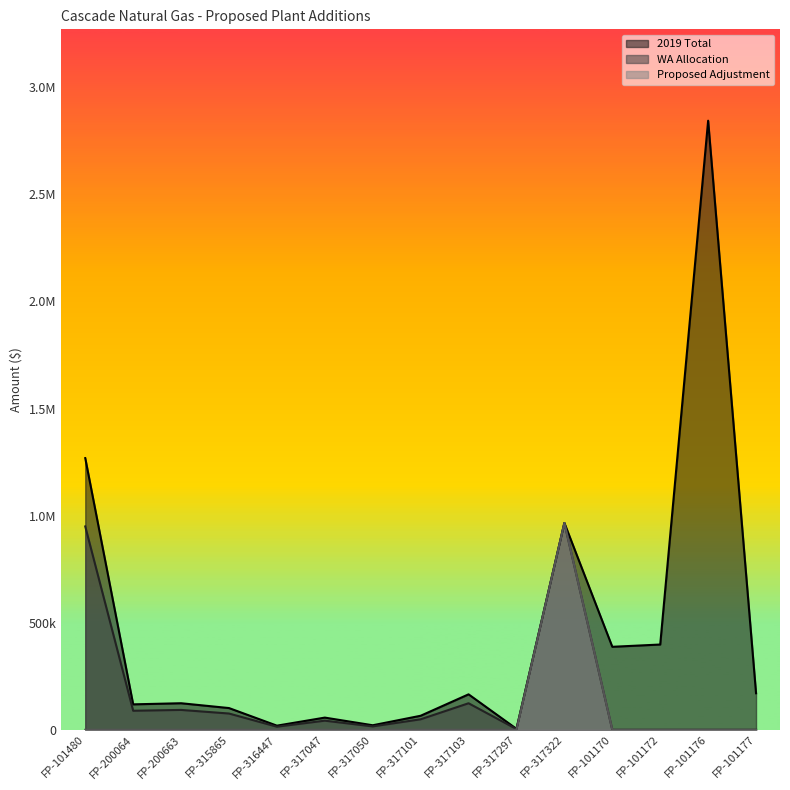

How many categories are shown in the chart?

15